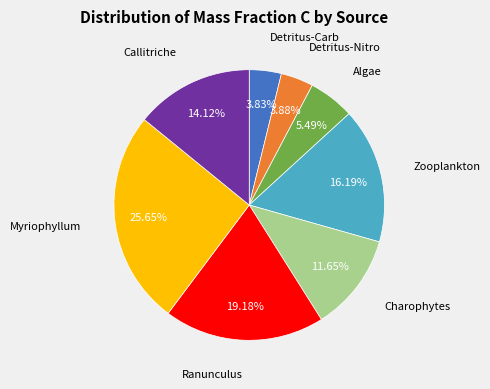

Is there a majority slice in this chart?

No